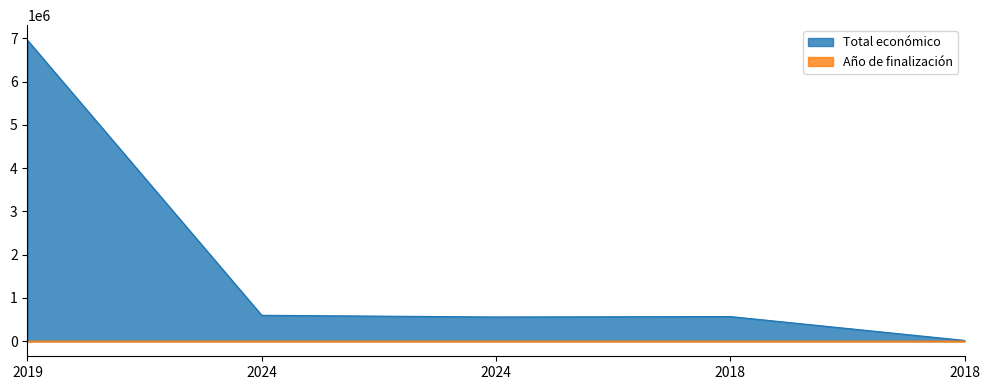

What is the smallest value displayed?

2020